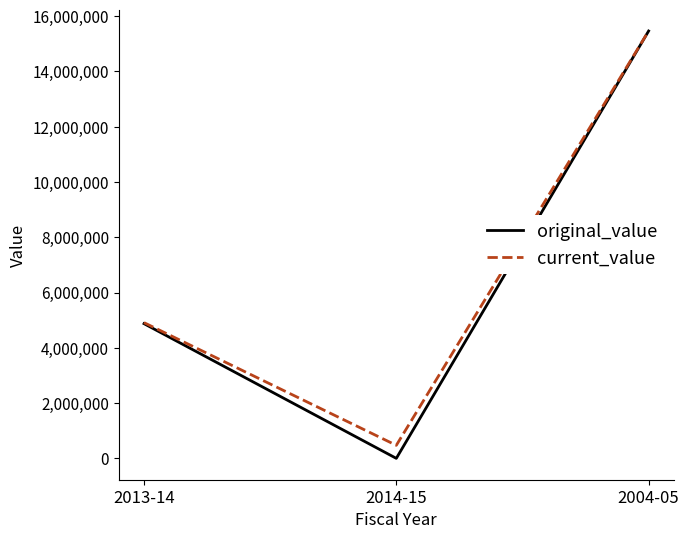

At which label does original_value first exceed 4873858?

2013-14